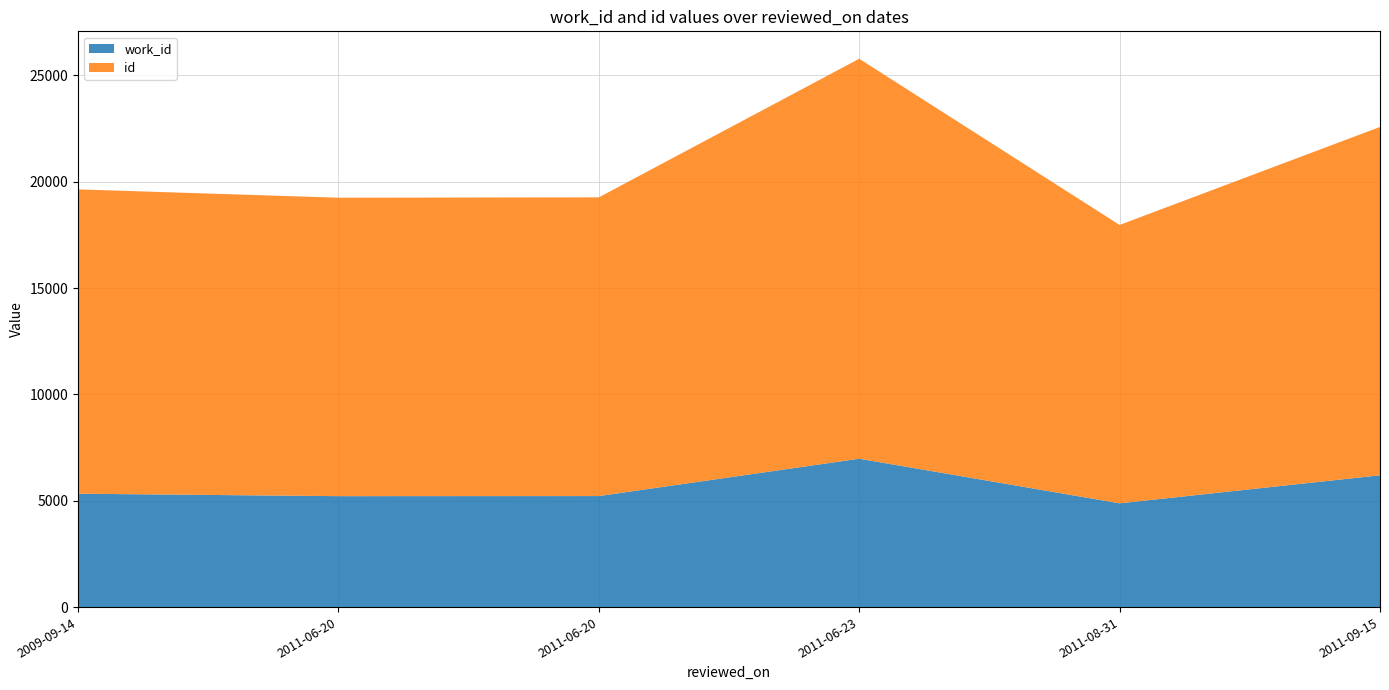

Reading left to right, list all the values displayed in this chart.

work_id: 5330	5215	5219	6975	4878	6195
id: 14306	14030	14042	18802	13086	16376